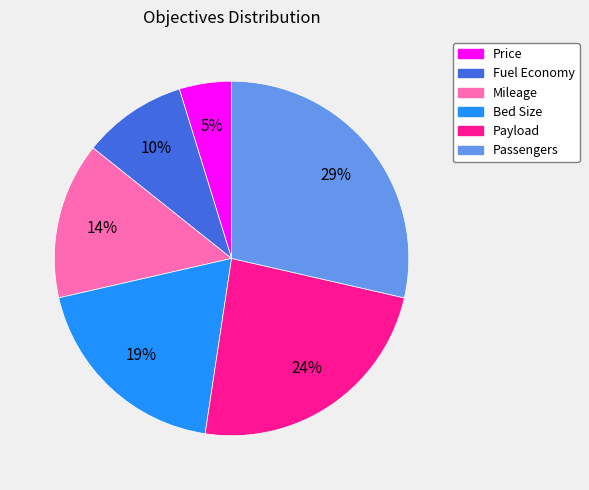

What is the ratio of the value at Mileage to the value at Passengers?

0.5